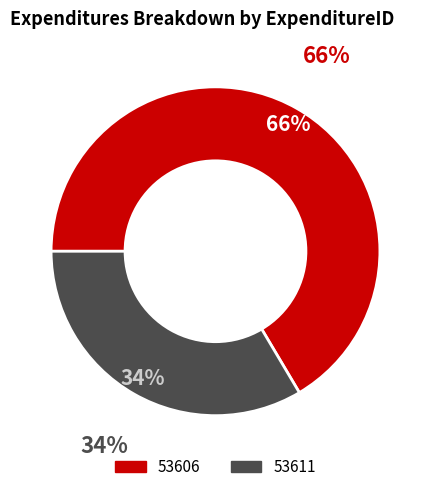

How many segments does this pie chart have?

2